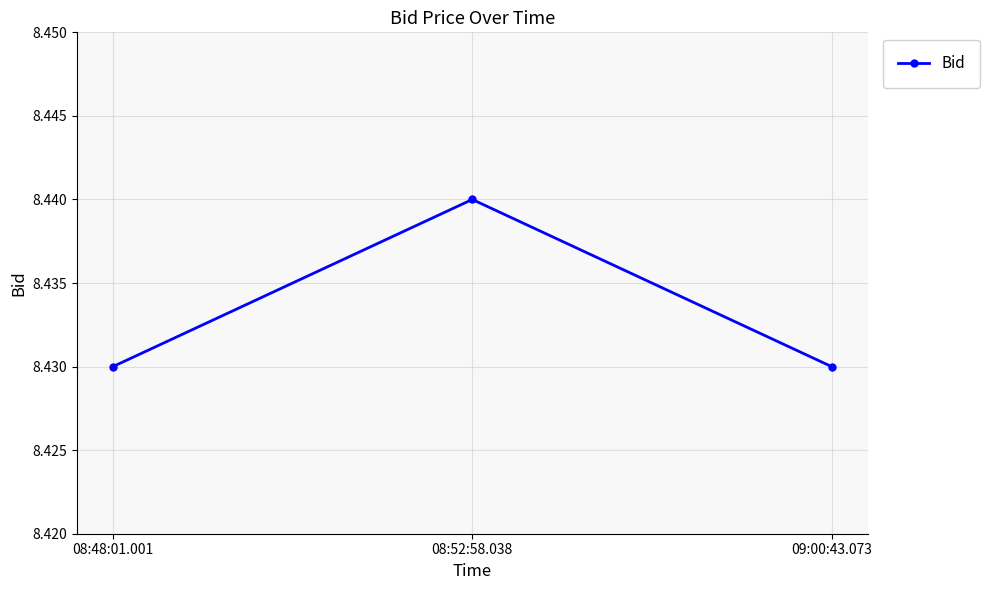

What is the sum of all values?

25.3